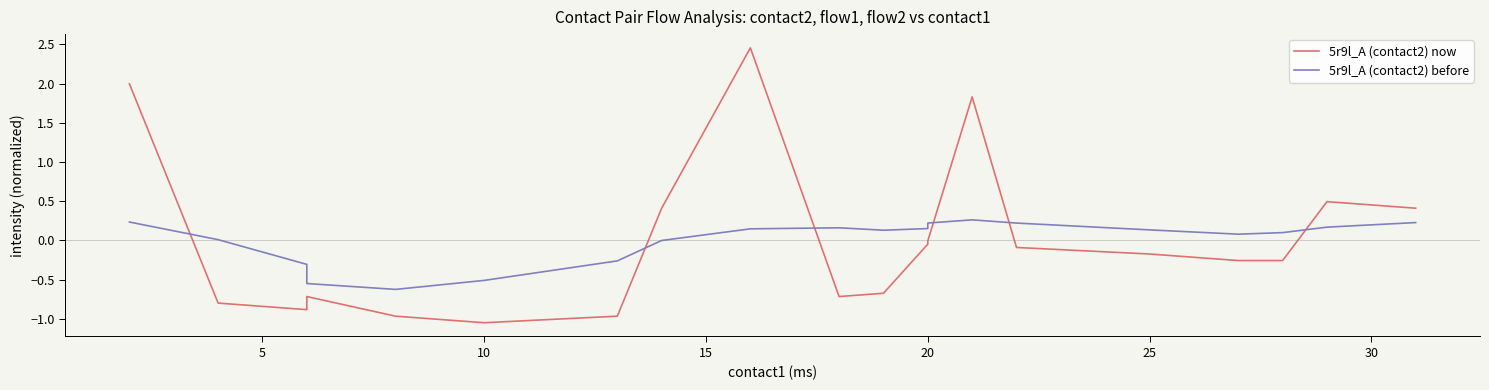

What is the maximum value shown in the chart?

2.5